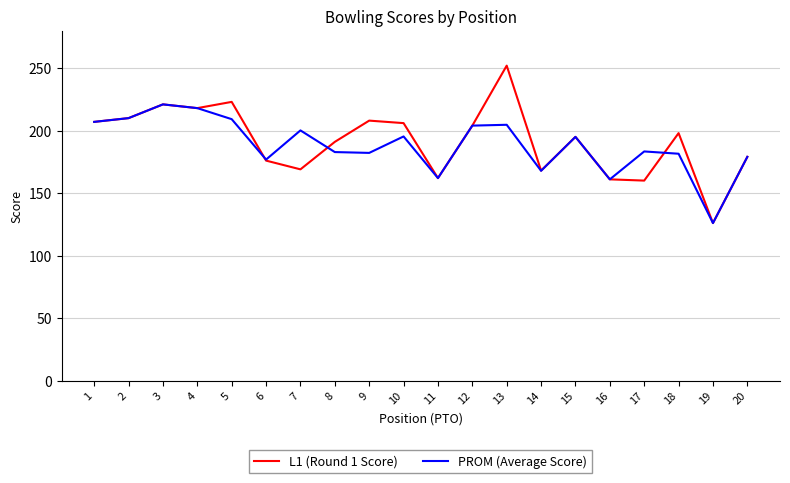

Which category has the lowest value in the L1 (Round 1 Score) series?

19